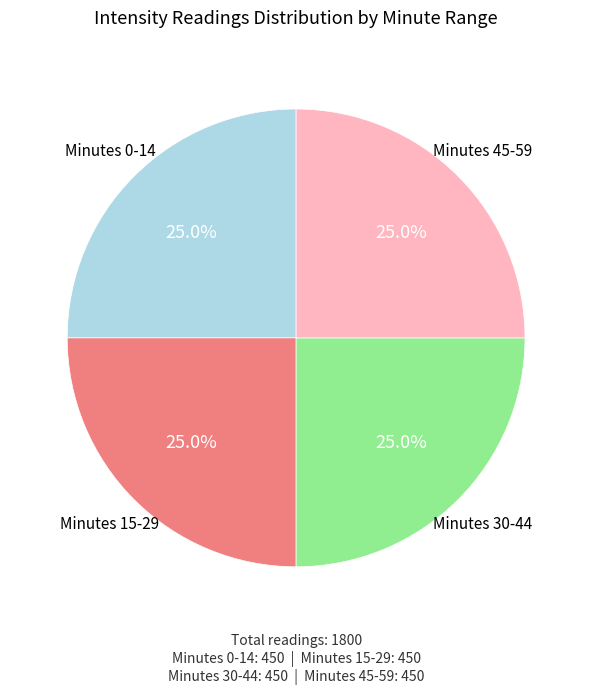

Is there a majority slice in this chart?

No